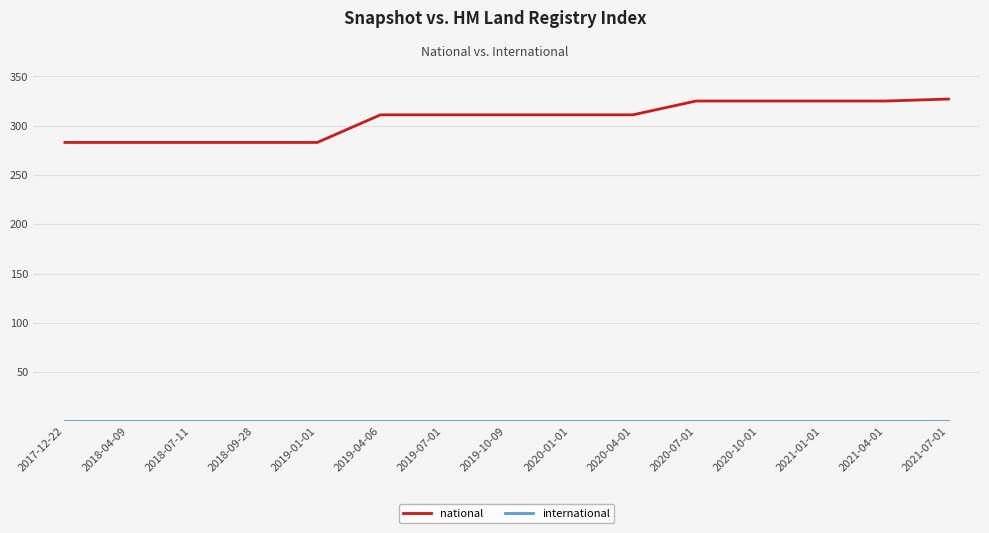

What is the smallest value displayed?

1